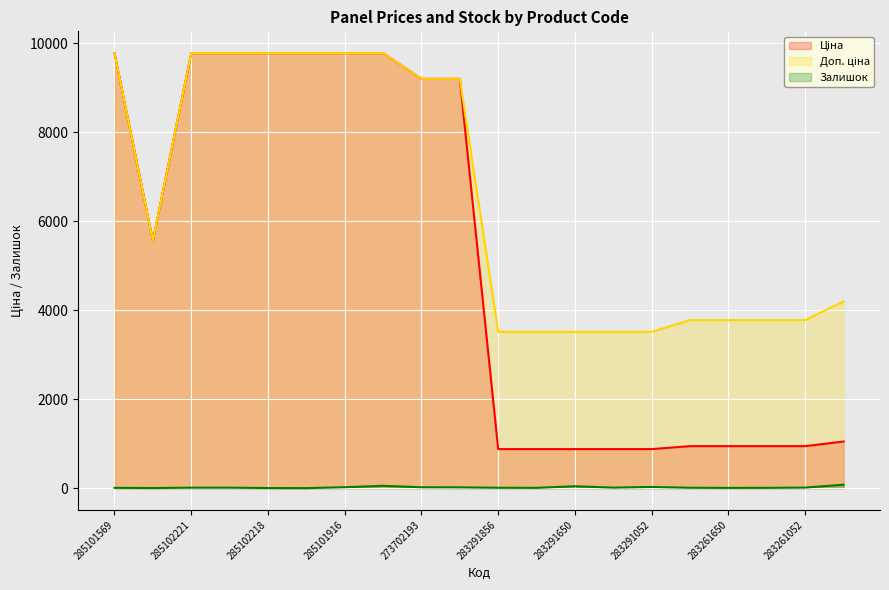

What is the label of the 12th point from the right?

273702193